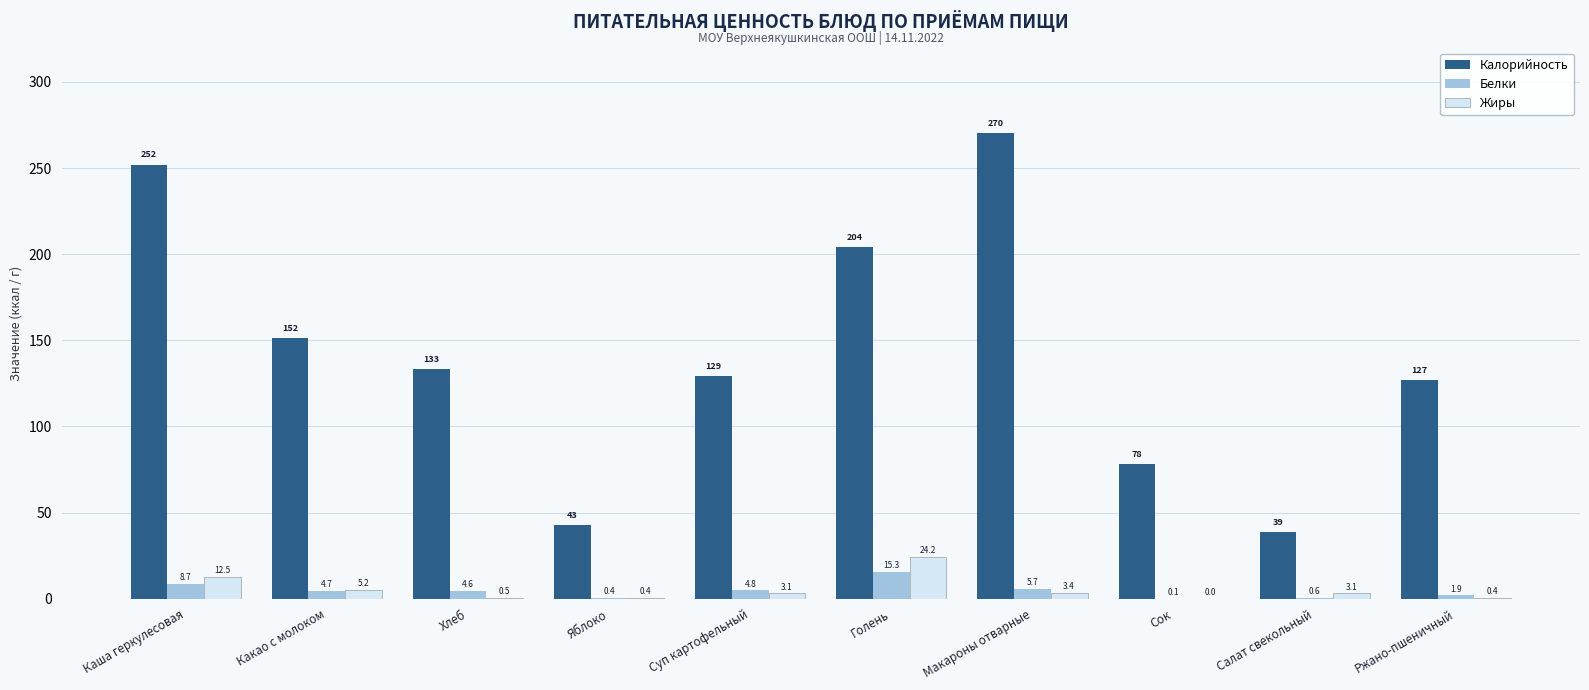

What is the sum of all Белки values?

46.7